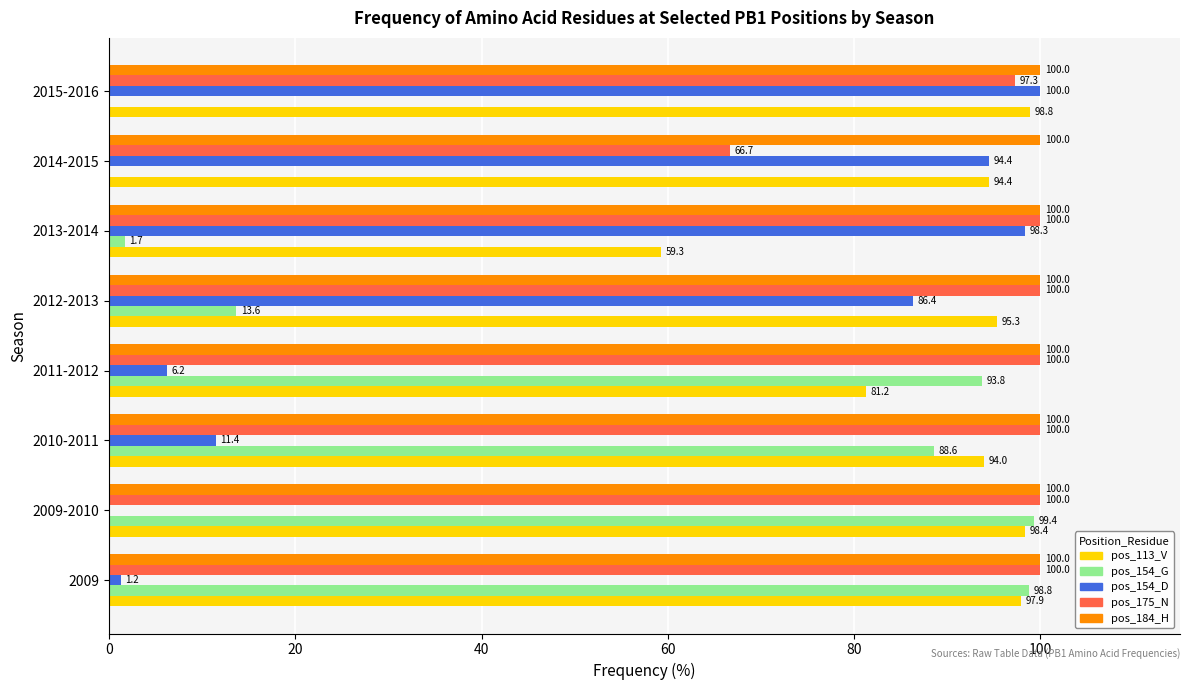

What is the sum of all pos_113_V values?

719.5